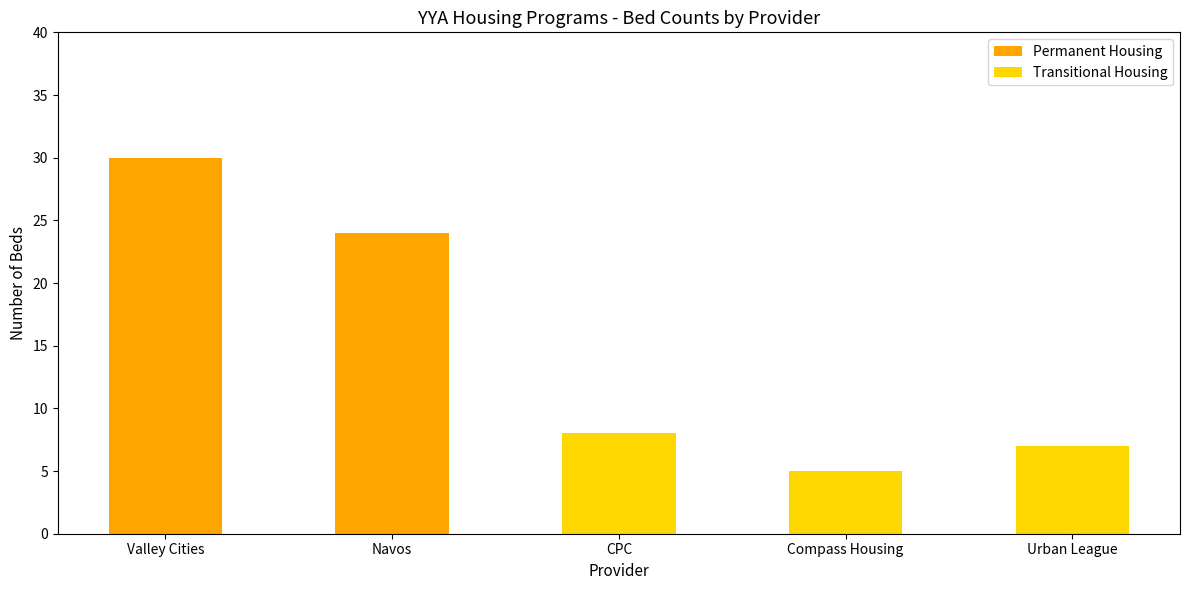

At which category is the sum across all series the highest?

Valley Cities